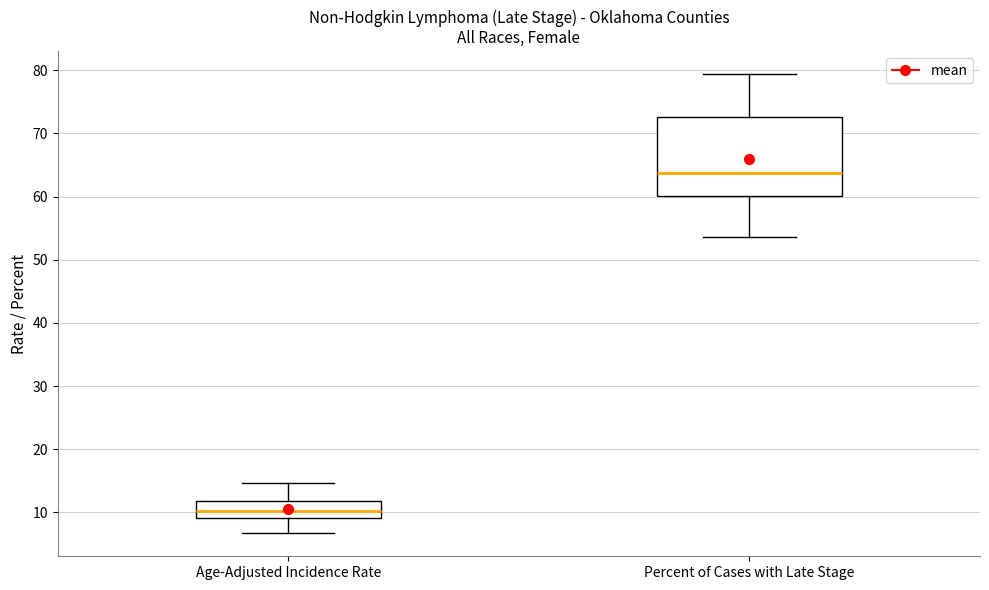

Comparing the boxes themselves (not the whiskers), which one is the tallest?

Percent of Cases with Late Stage